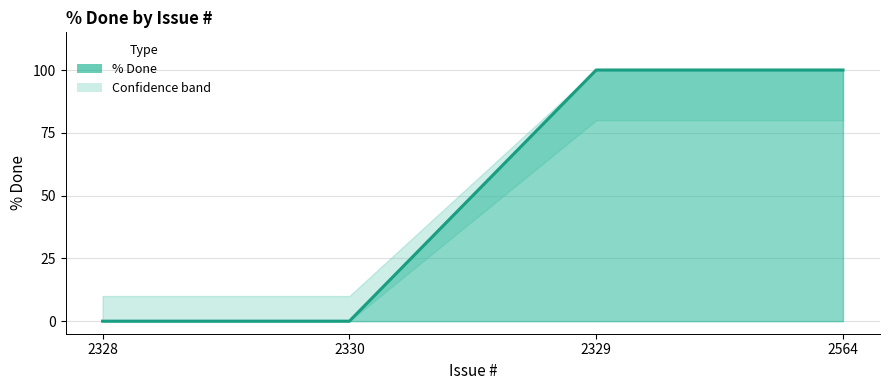

Reading right to left, what are all the values shown in this chart?

100	100	0	0